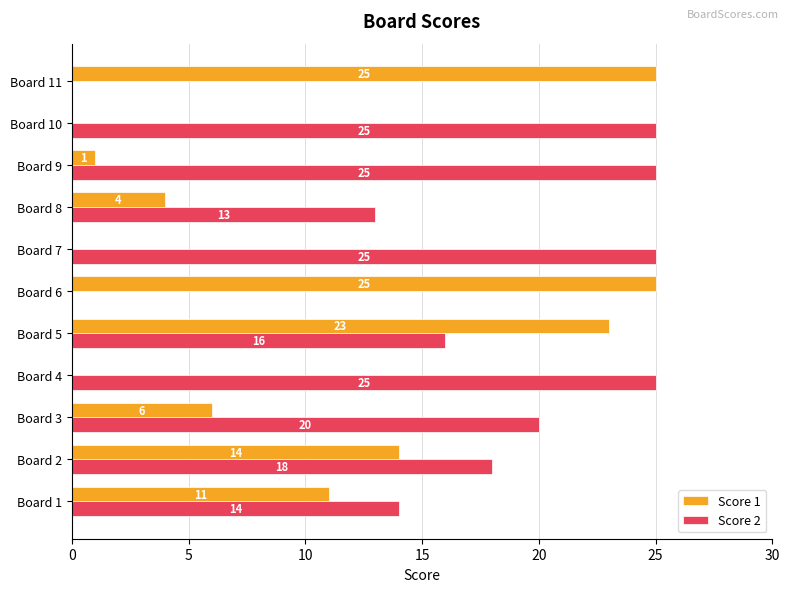

The Score 1 series shows 0 at Board 7. True or false?

True